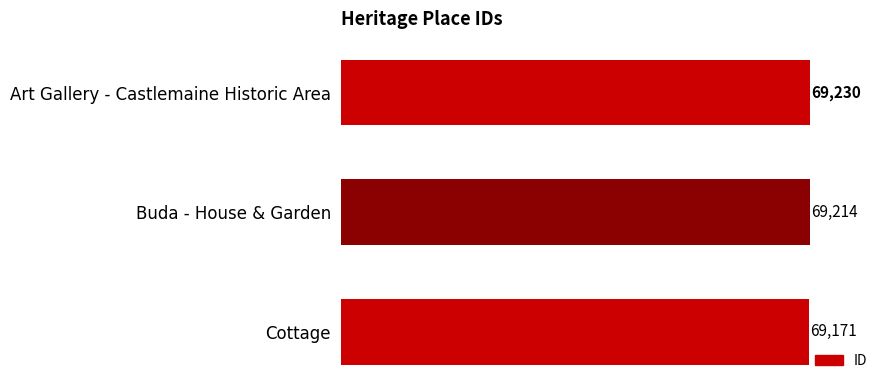

Count the values in the range 69171 to 69230.

3